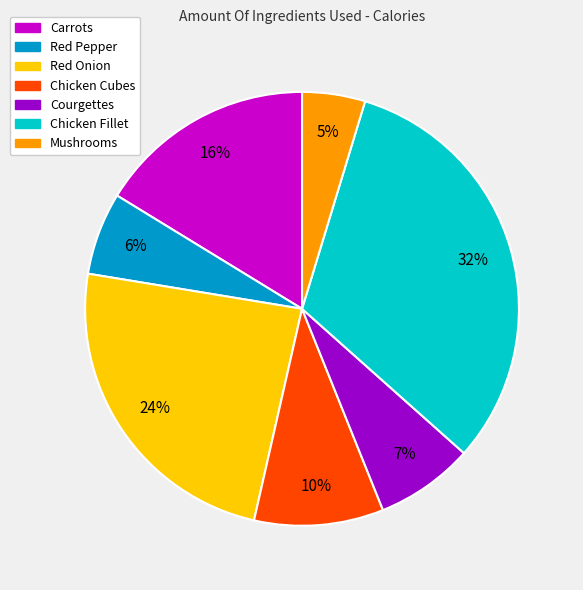

Do Chicken Cubes and Chicken Fillet together represent more than half of the pie?

No